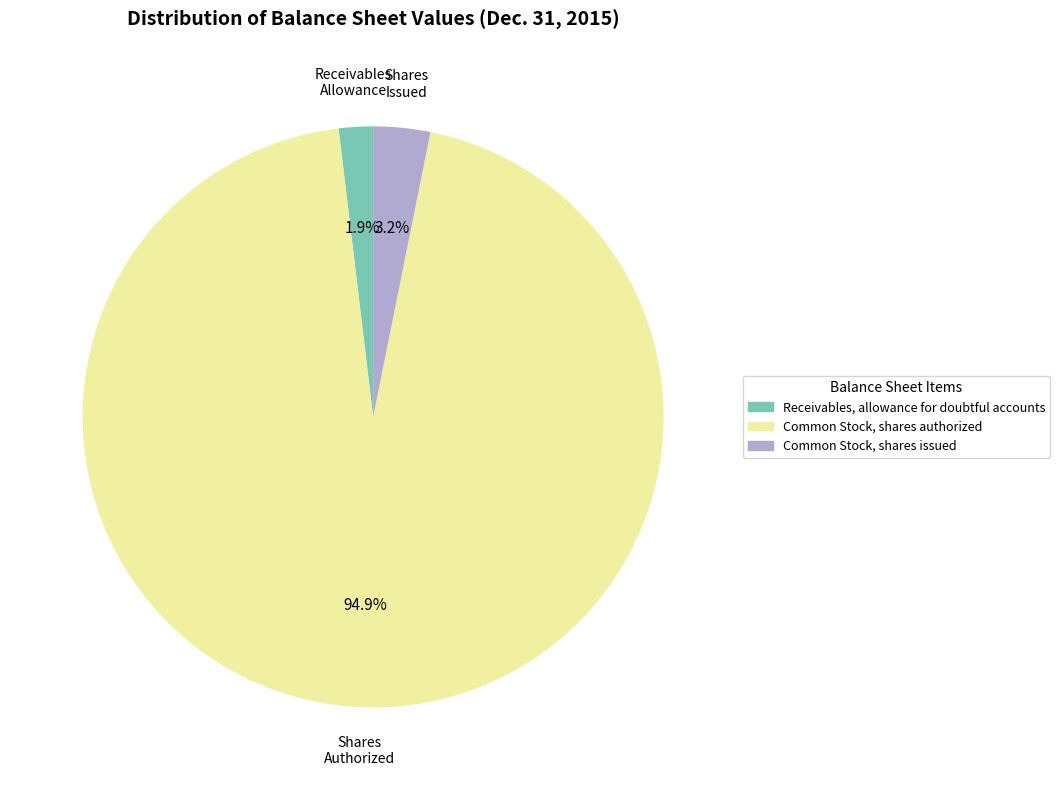

To the nearest percent, what portion does Receivables, allowance for doubtful accounts represent?

2%